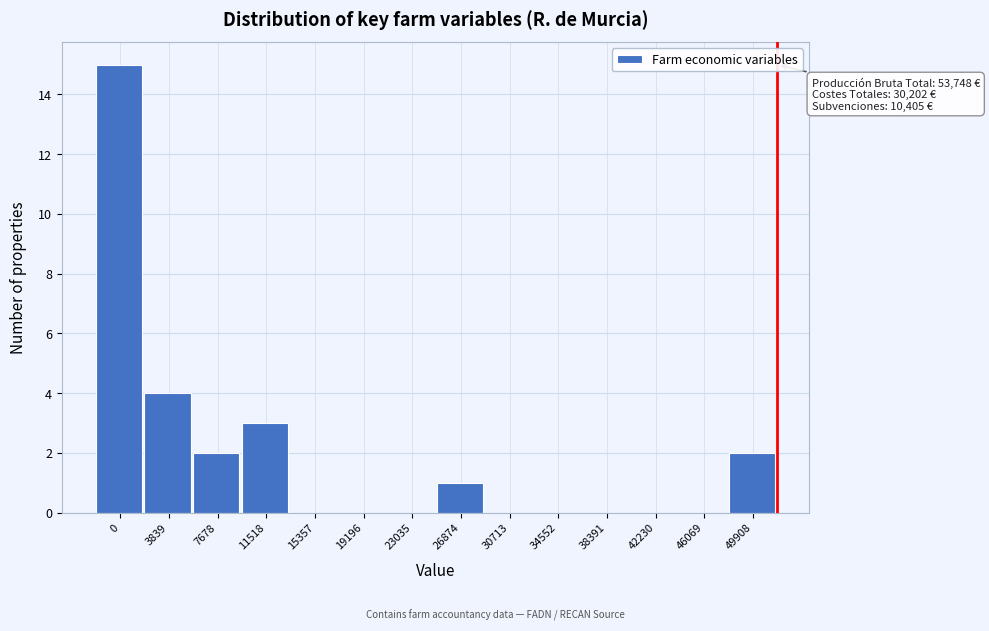

Reading left to right, transcribe all the data shown in this chart.

0=15	3839=4	7678=2	11518=3	15357=0	19196=0	23035=0	26874=1	30713=0	34552=0	38391=0	42230=0	46069=0	49908=2